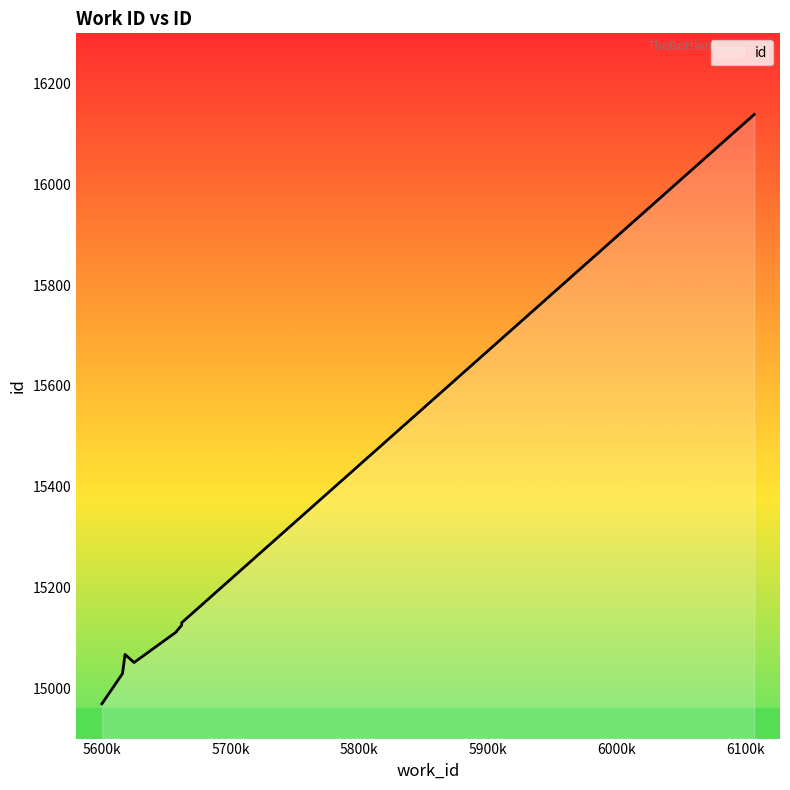

What is the maximum value shown in the chart?

16139